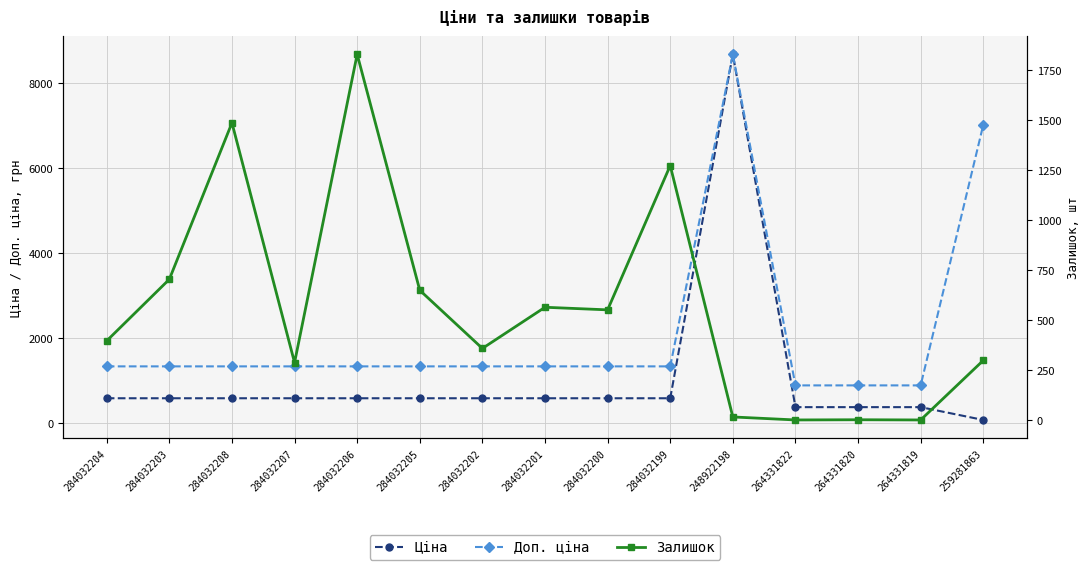

How many interior local peaks does the Доп. ціна series have?

1